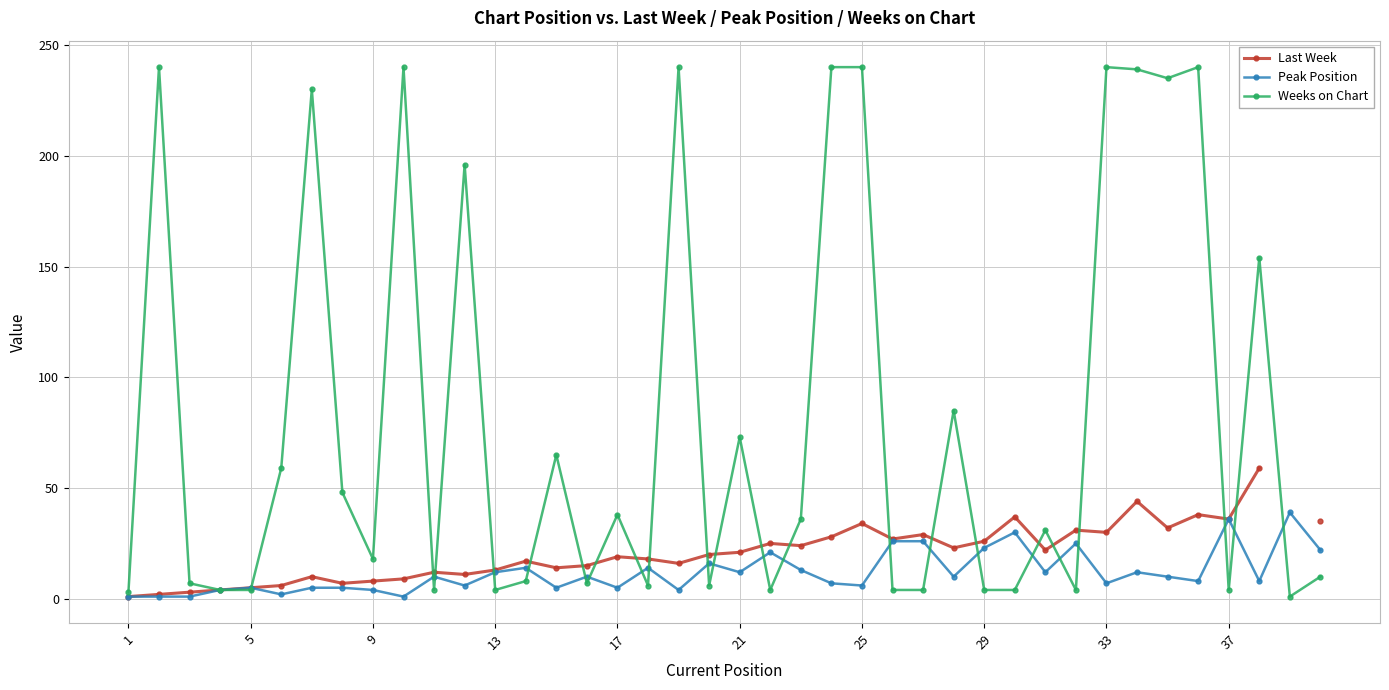

Is the value of Peak Position at 33 greater than the value of Weeks on Chart at 1?

Yes